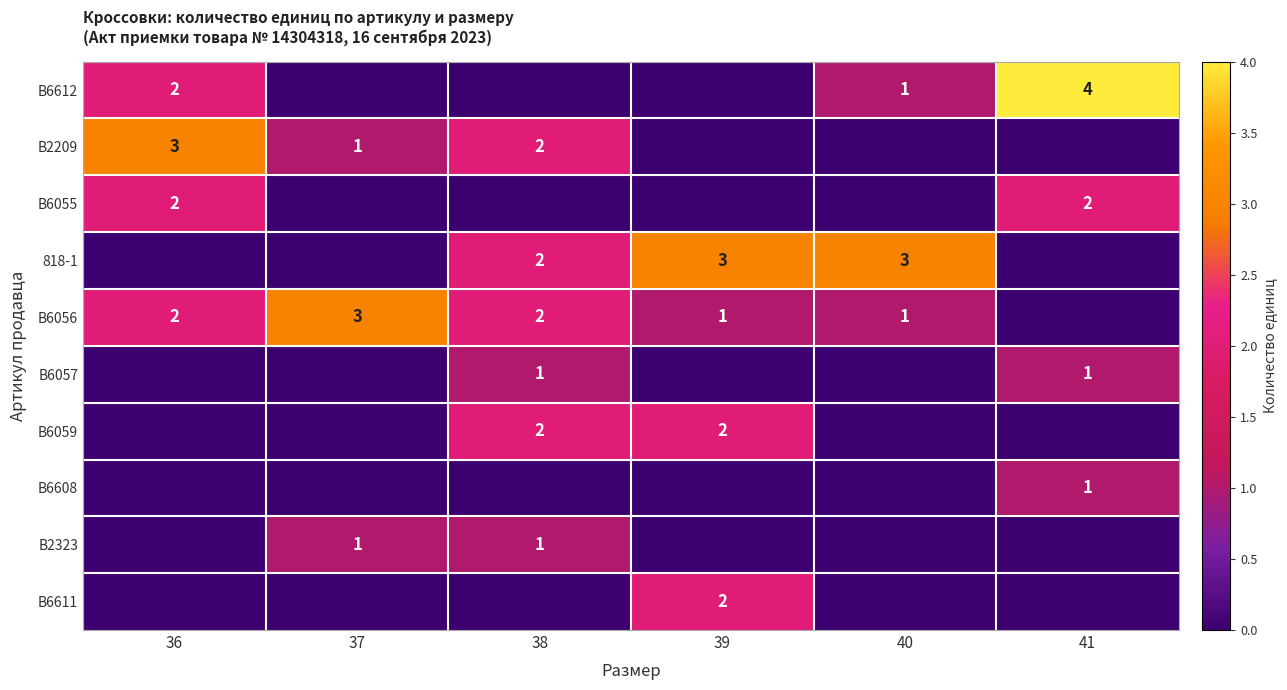

How many series are shown in this chart?

10